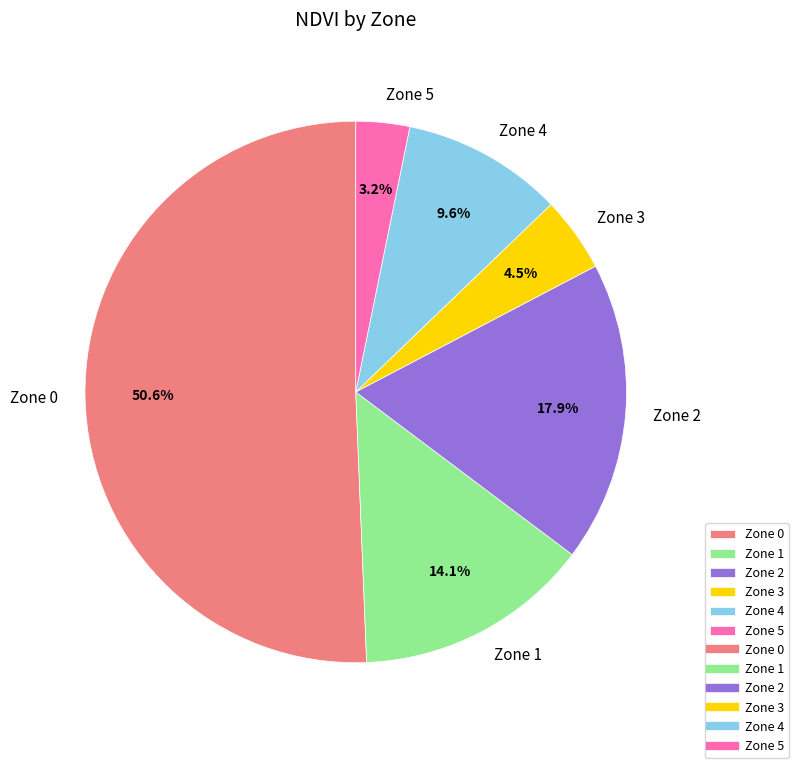

Does Zone 3 represent more than half of the total?

No